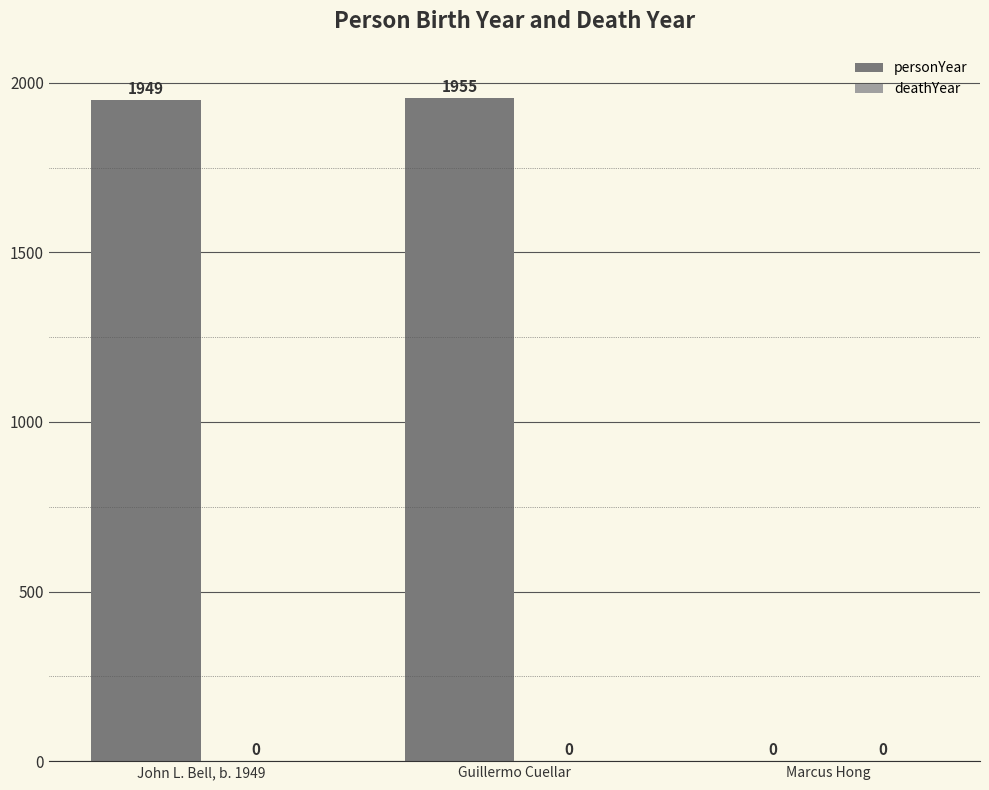

Reading left to right, list all the values displayed in this chart.

John L. Bell, b. 1949=1949	Guillermo Cuellar=1955	Marcus Hong=0